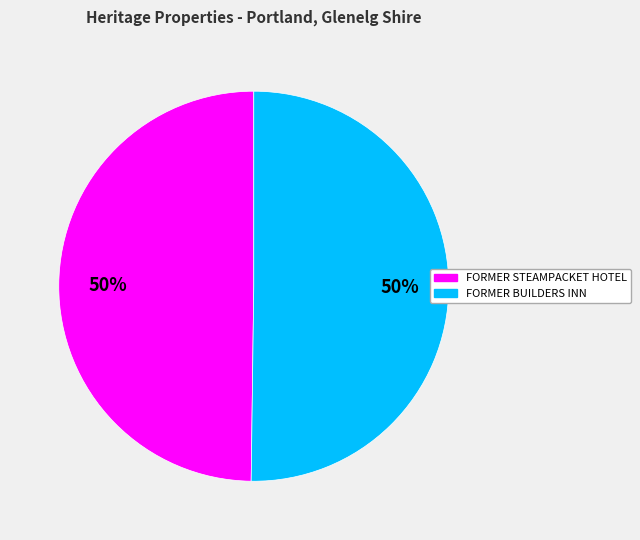

The FORMER BUILDERS INN slice represents 50% of the pie. True or false?

True